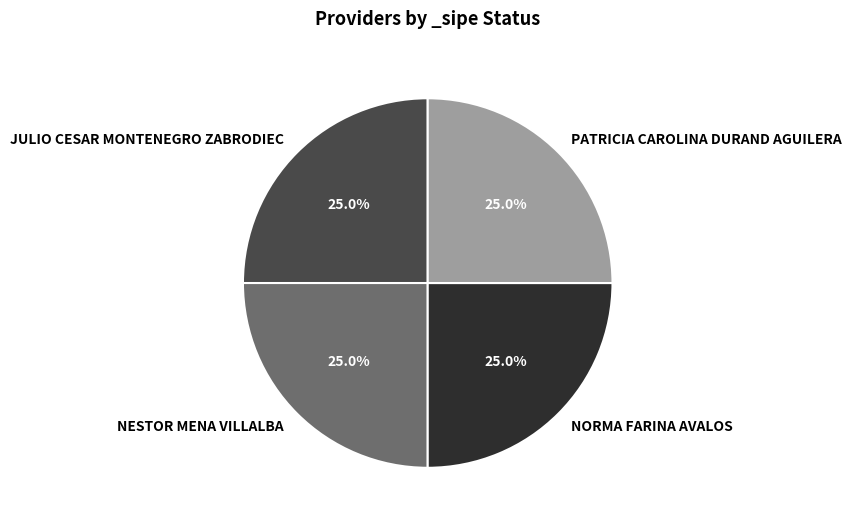

Is NORMA FARINA AVALOS the majority of the pie?

No